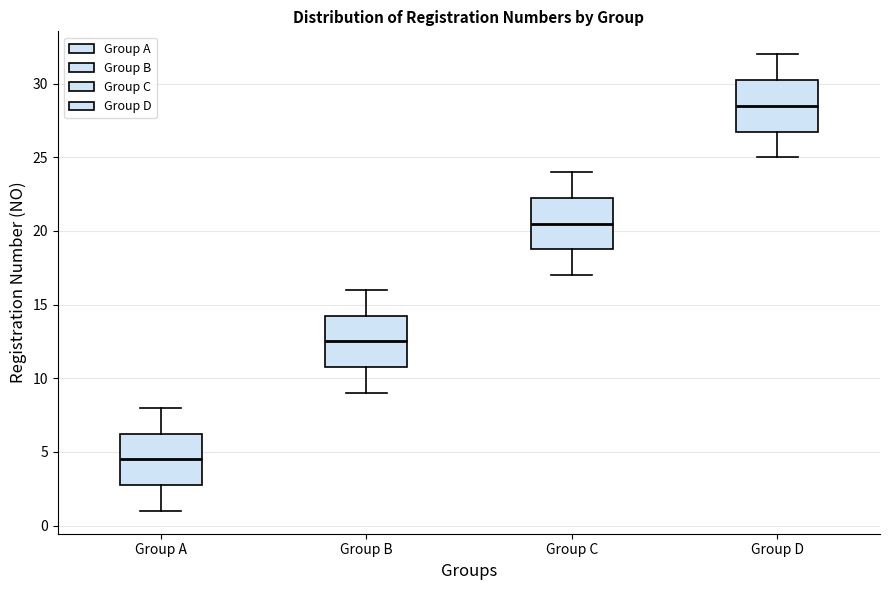

Where does the upper whisker of the box for Group C end on the y-axis? The values are not printed on the chart, so give them approximately, as read against the axis.

24.0